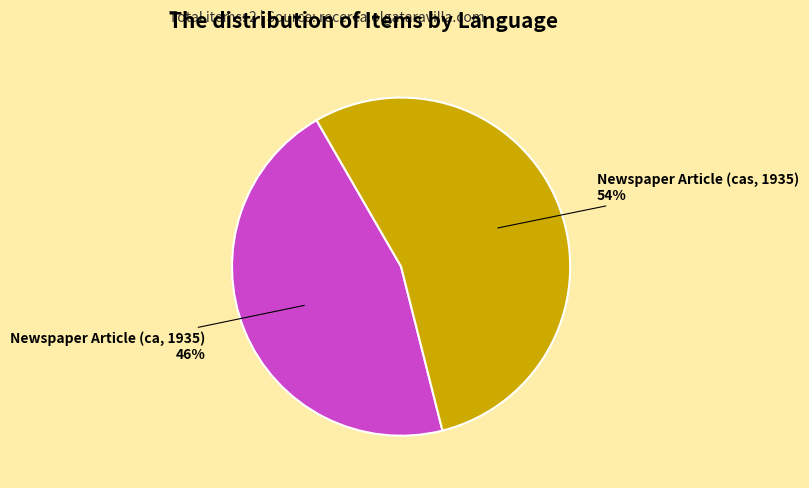

Between Newspaper Article (cas, 1935) and Newspaper Article (ca, 1935), which is larger?

Newspaper Article (cas, 1935)